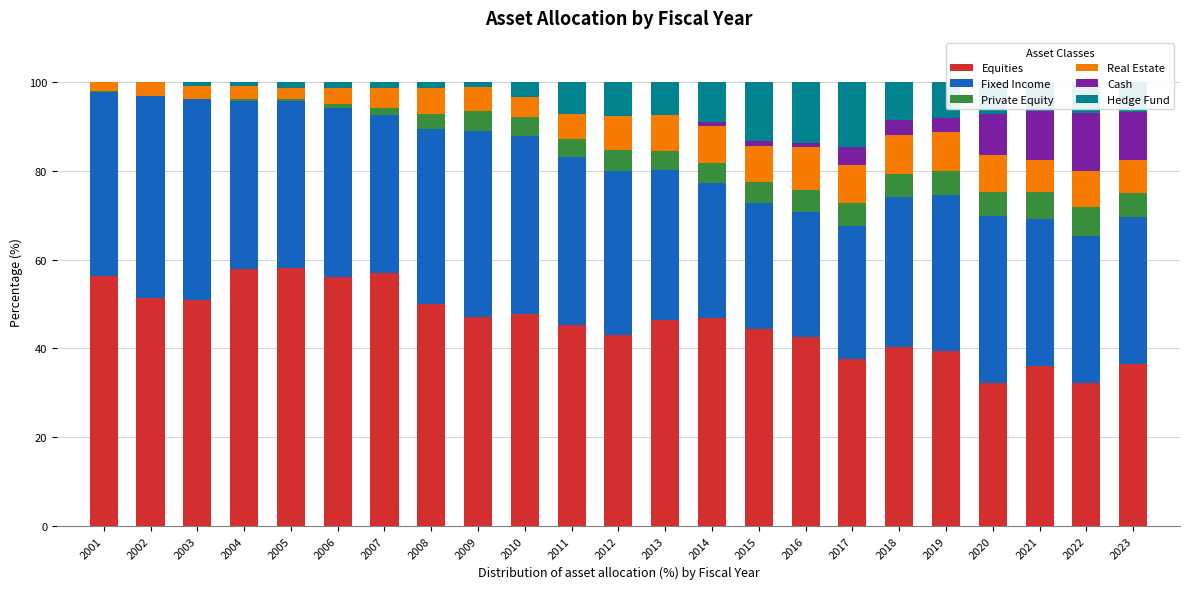

True or false: Equities has a value of 50.0 at 2008.

True